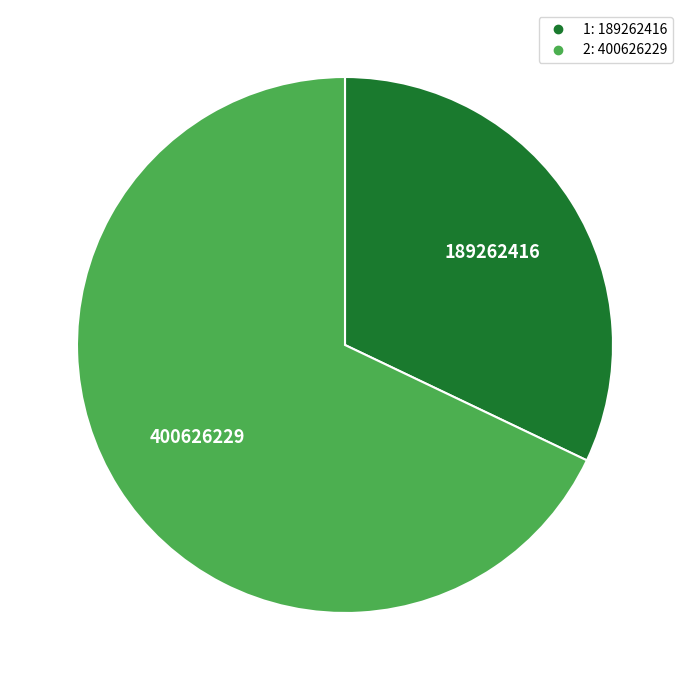

Does 2 account for over 50% of the chart?

Yes